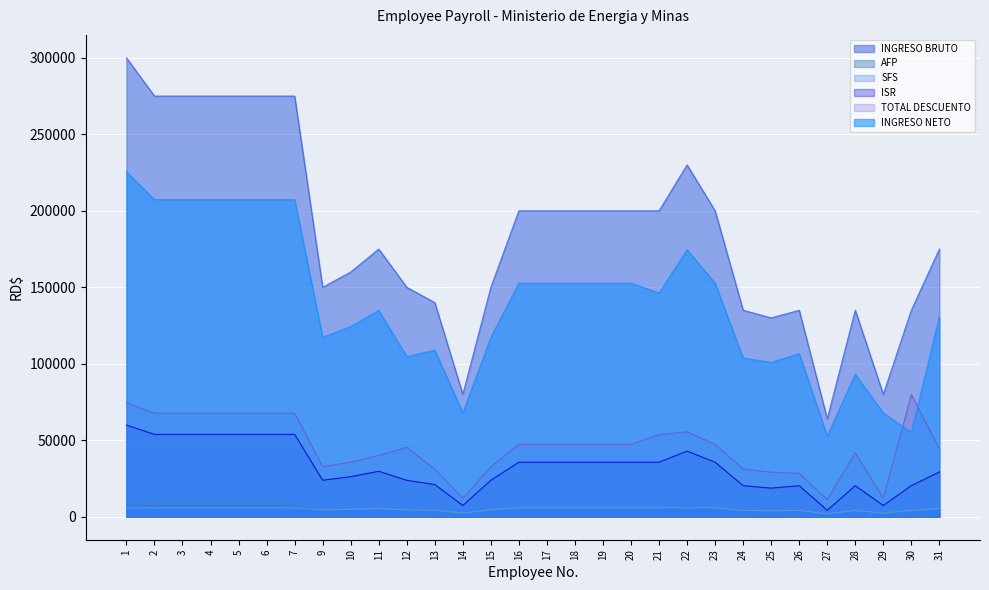

True or false: AFP has a value of 3874.5 at 28.

True